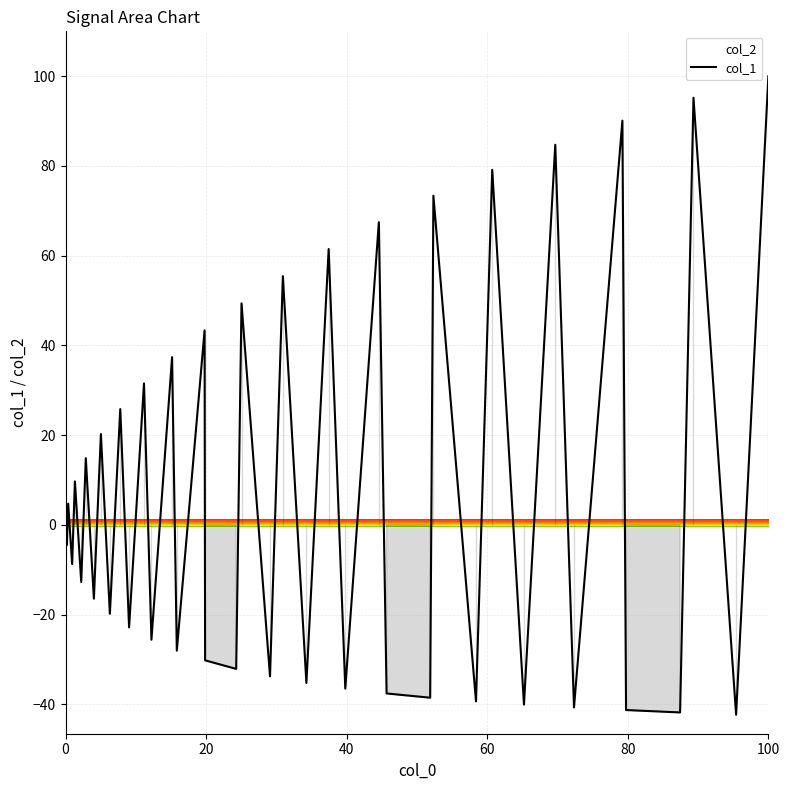

What is the minimum value for col_1?

-42.3